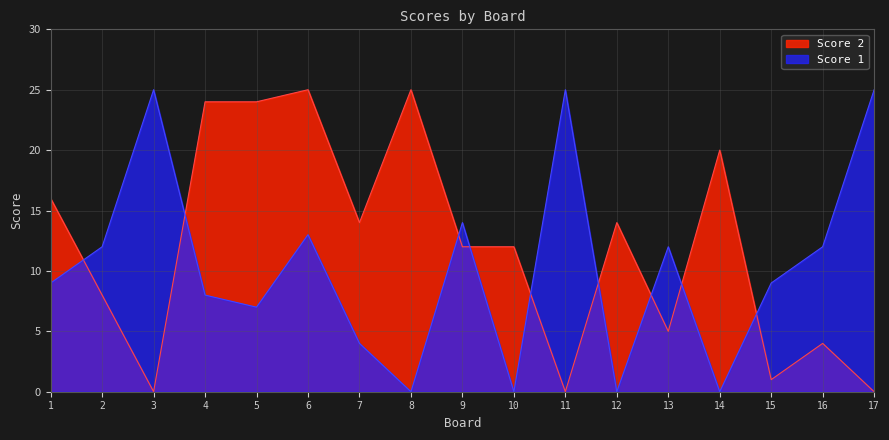

The value of Score 2 at 4 is 24. True or false?

True